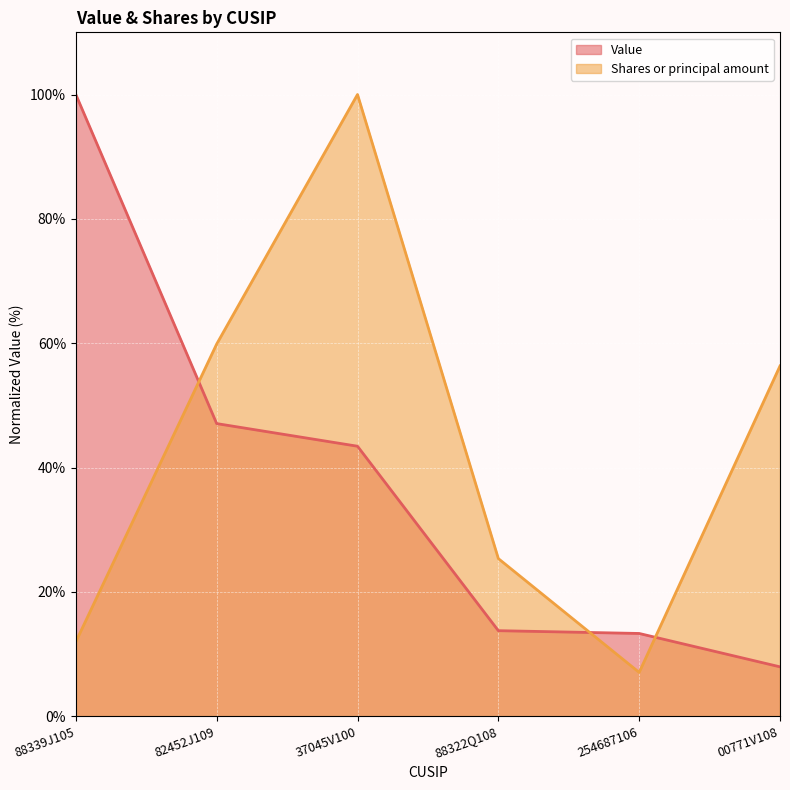

What is the sum of all Value values?

225.5